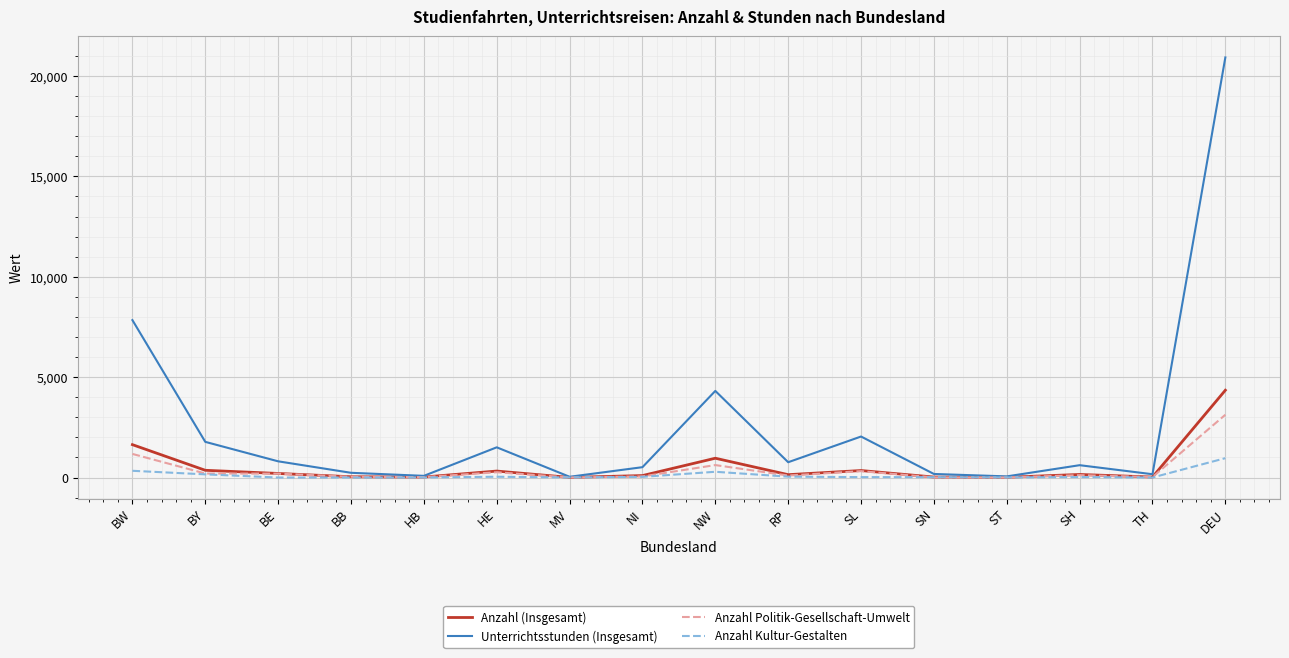

List the series in order of their peak value, highest first.

Unterrichtsstunden (Insgesamt), Anzahl (Insgesamt), Anzahl Politik-Gesellschaft-Umwelt, Anzahl Kultur-Gestalten